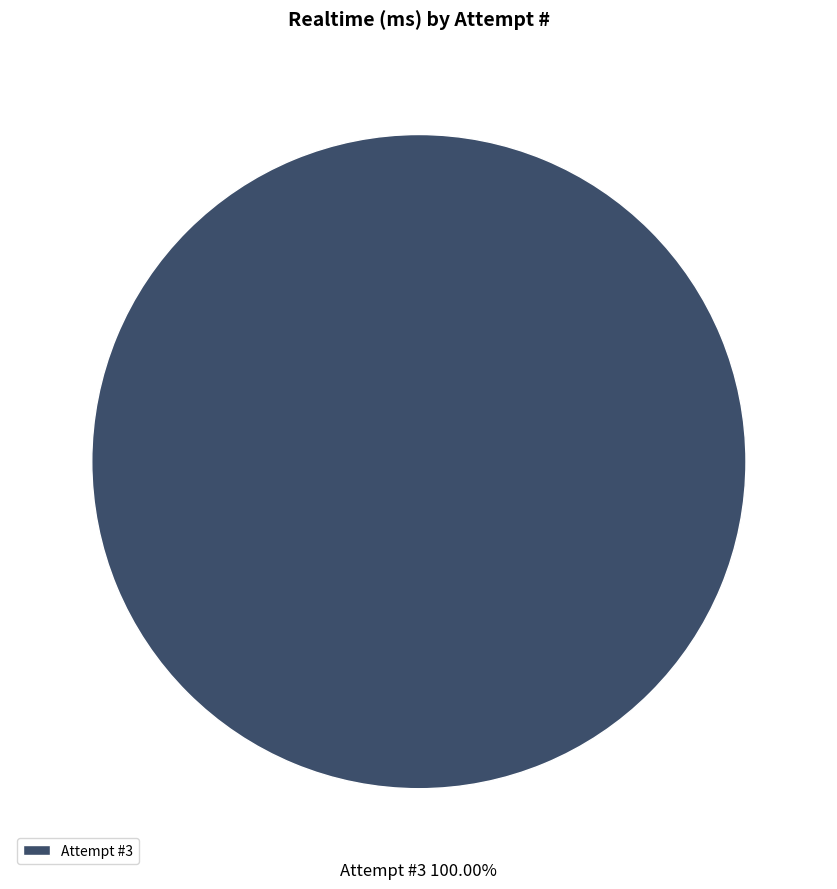

Which slice represents more than half of the pie?

Attempt #3